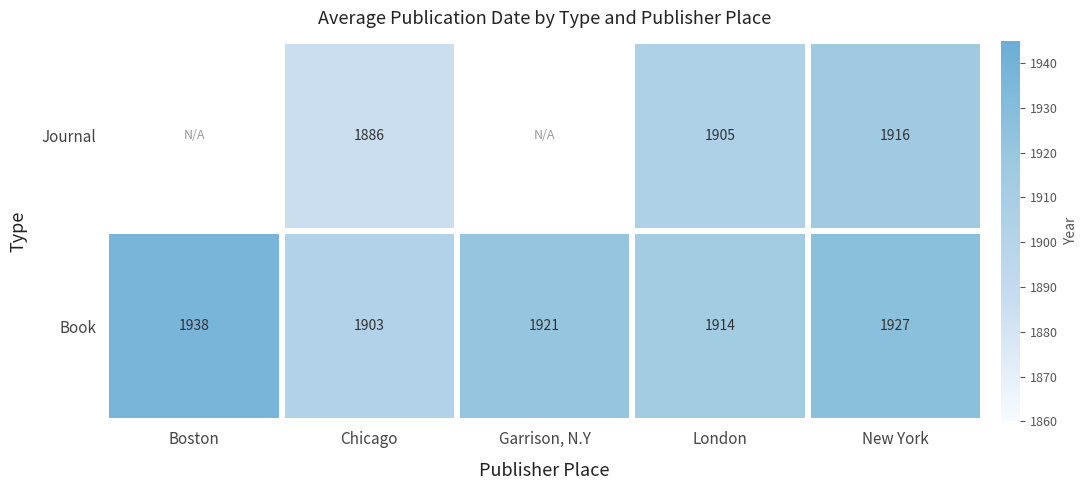

The value of Journal at London is 3257.9. True or false?

False